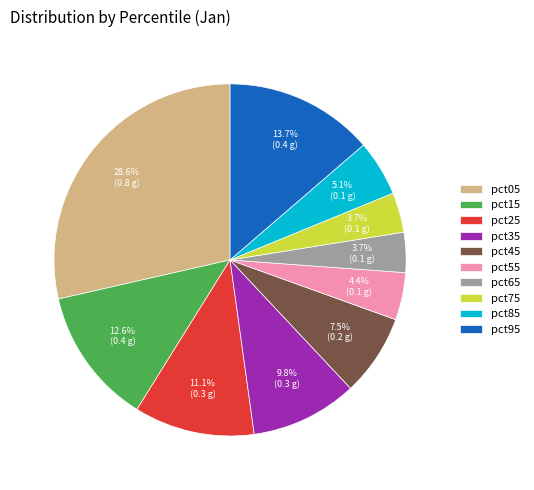

To the nearest percent, what is the combined percentage of pct25 and pct75?

15%